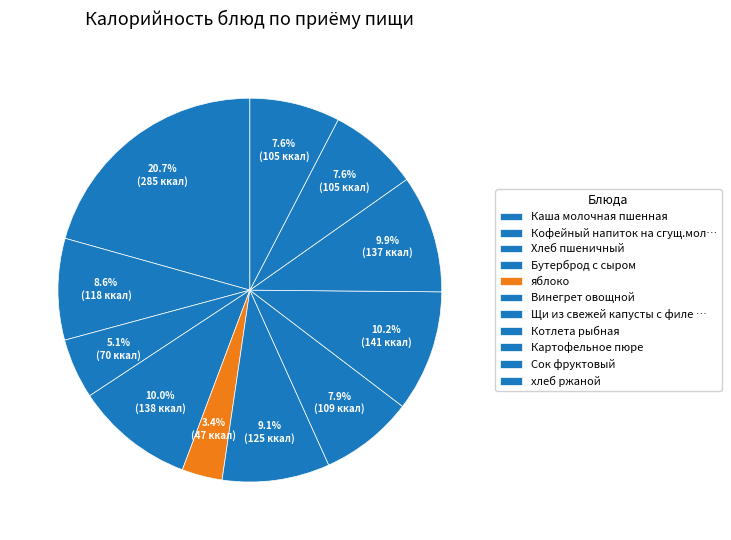

What portion of the pie excludes Винегрет овощной?

90.9%